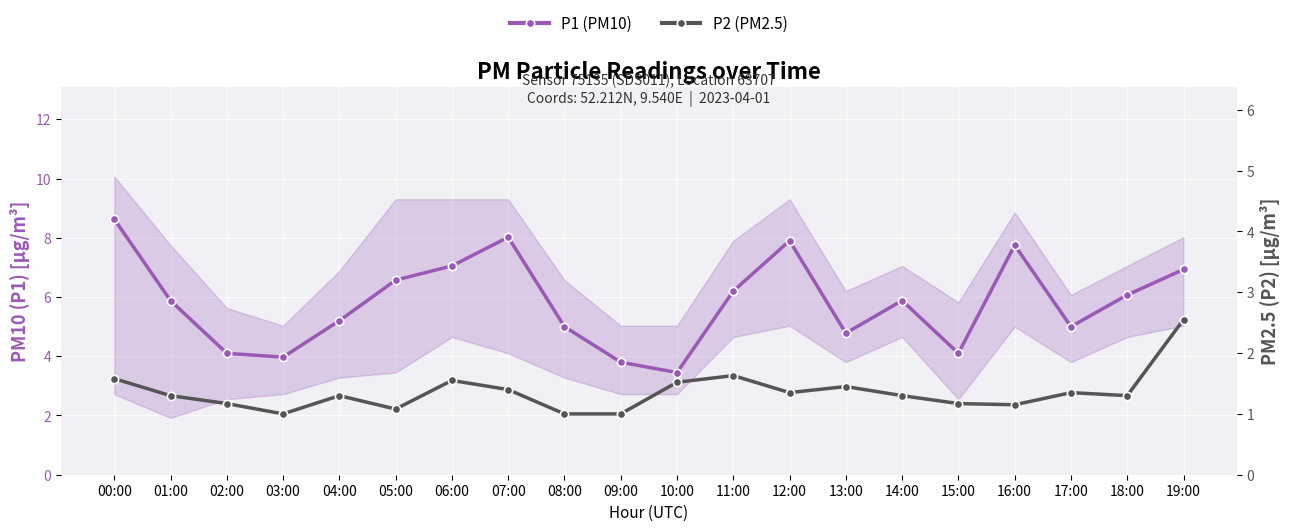

At which label is P2 (PM2.5) closest to 1?

03:00